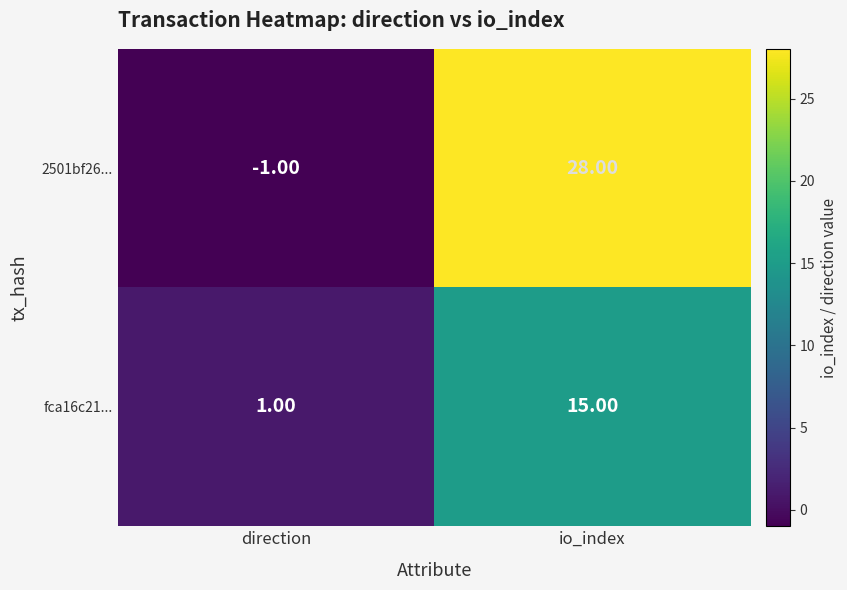

At how many categories does at least one series exceed 13?

1